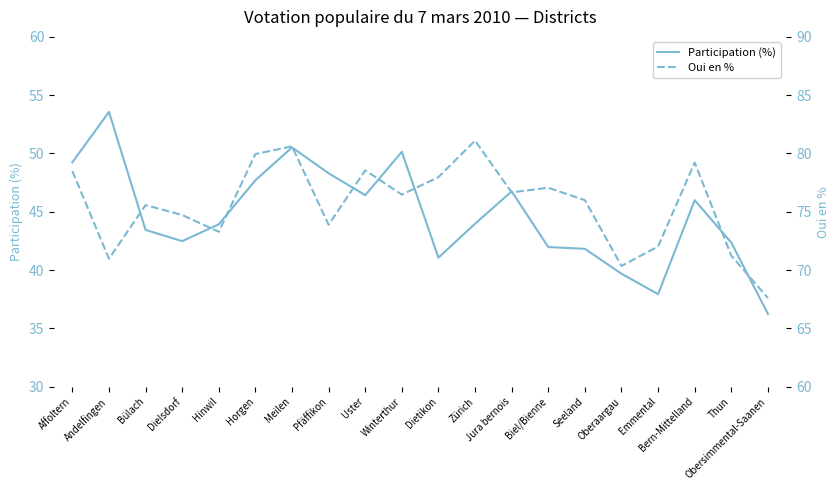

At which category is the sum across all series the highest?

Meilen